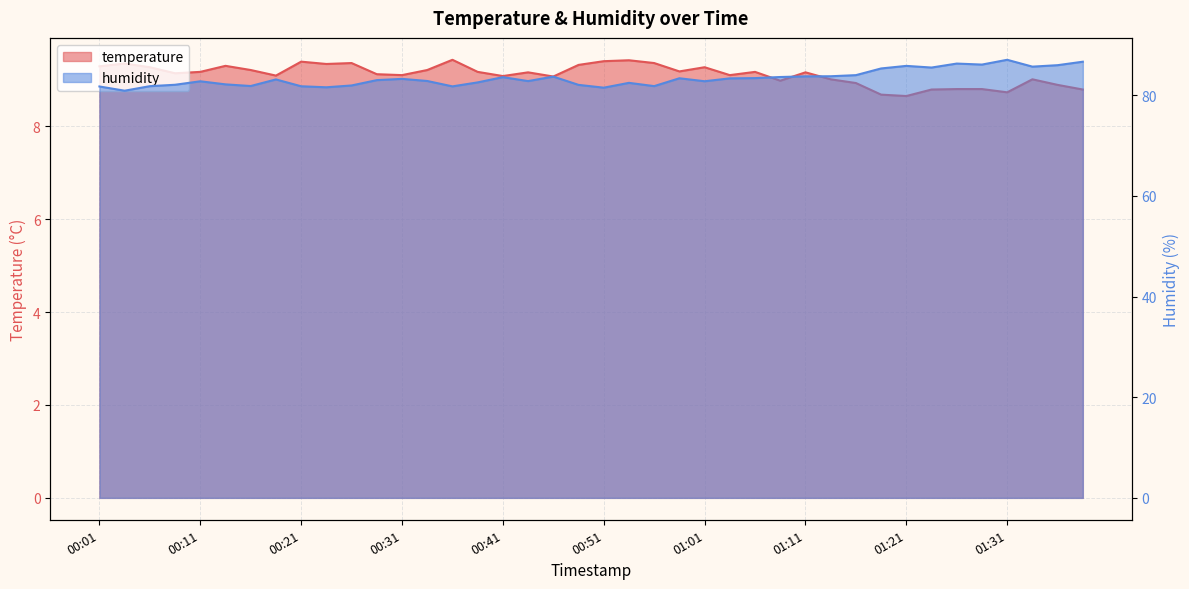

How many interior local valleys does the temperature series have?

11